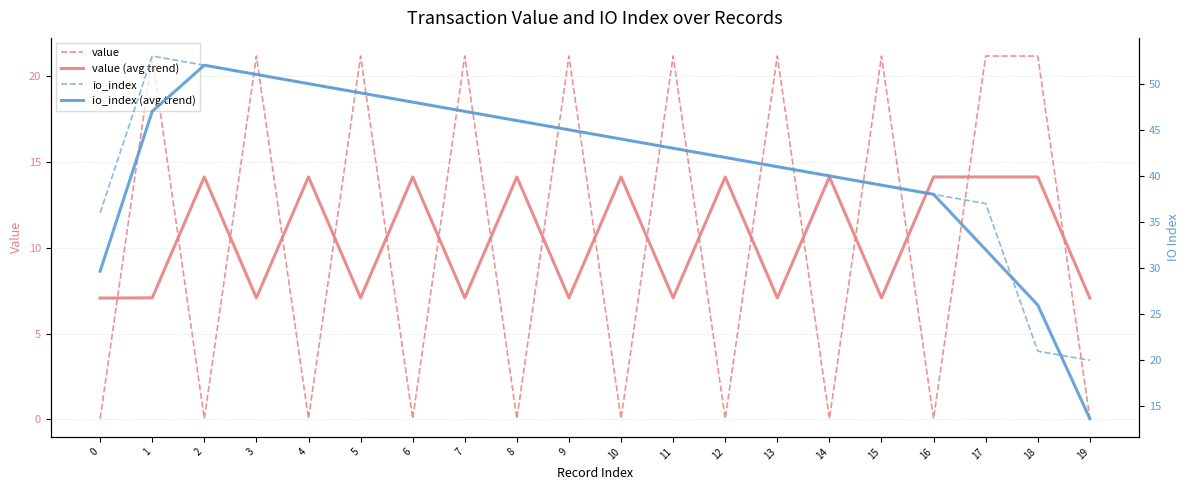

At how many categories does at least one series exceed 22?

19